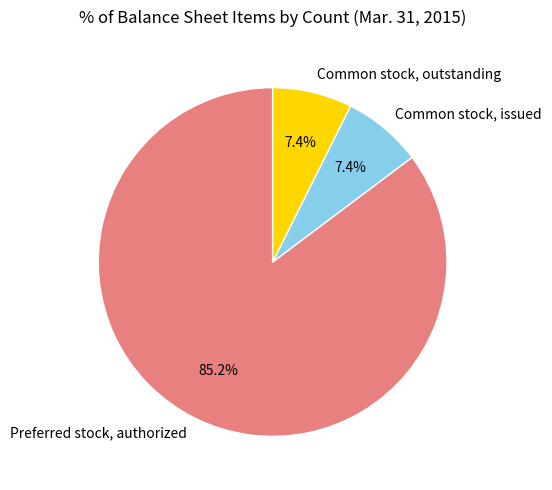

The Common stock, issued slice represents 7% of the pie. True or false?

True